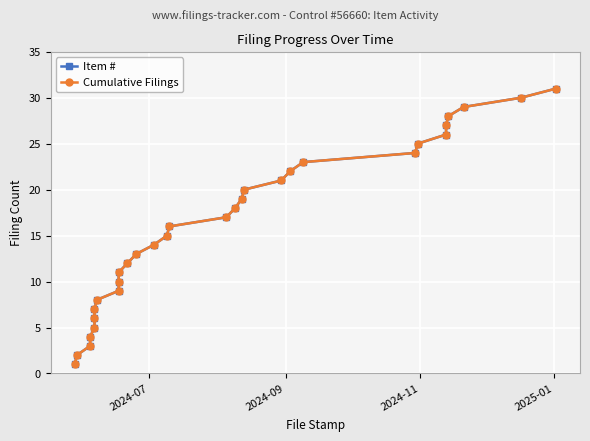

What is the difference between the maximum and second lowest values in the Cumulative Filings series?

29